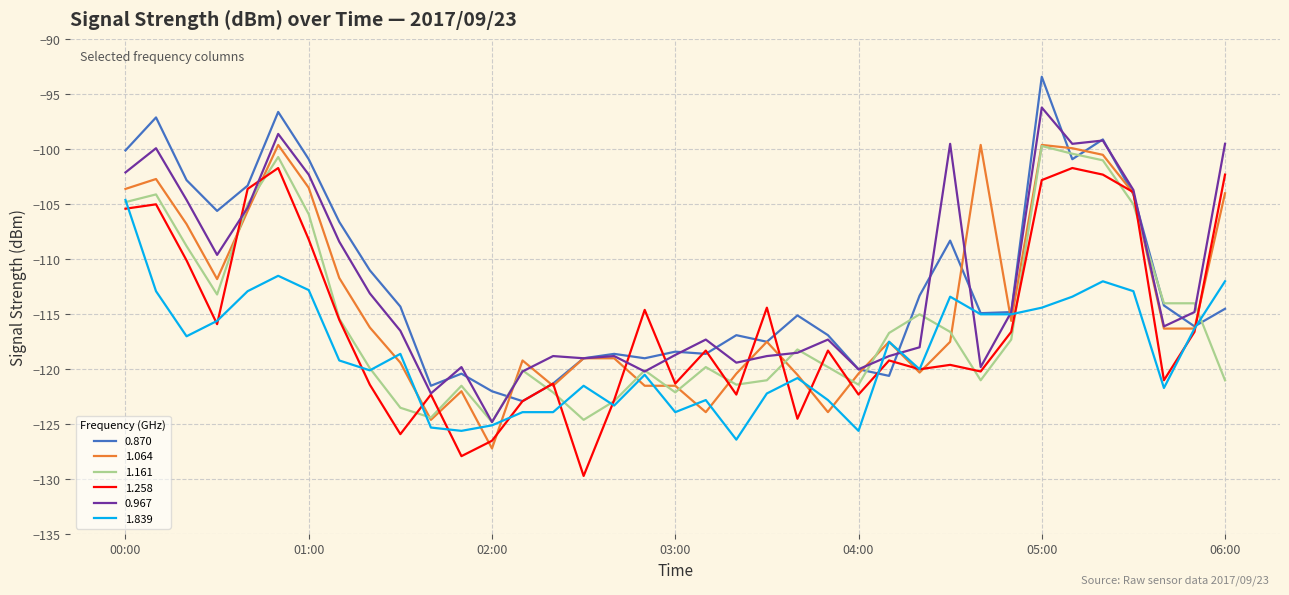

What is the minimum value for 0.870?

-122.9